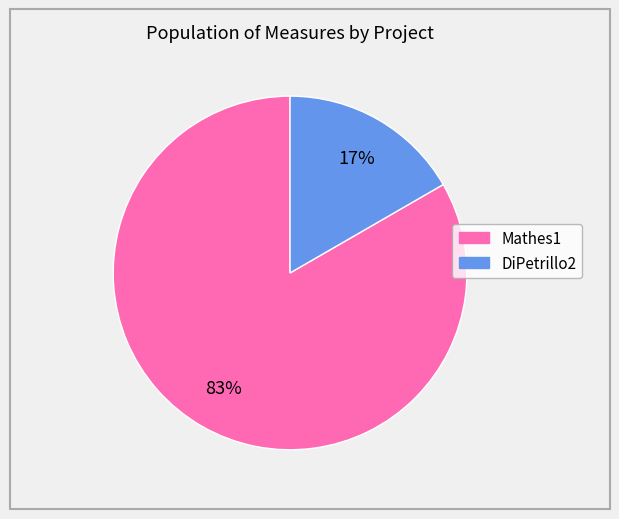

Count the number of slices in the pie.

2